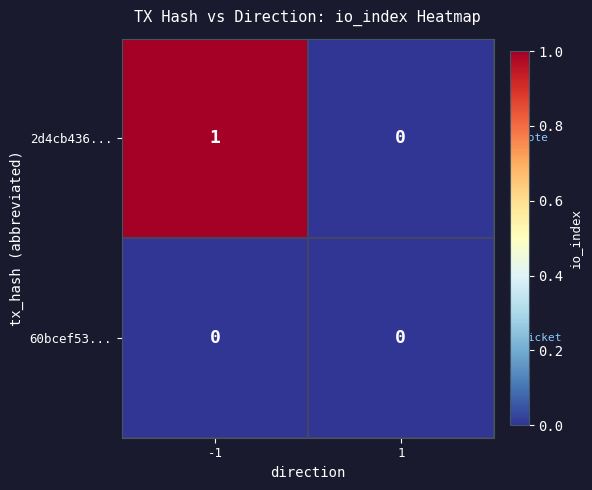

The value of 2d4cb436... at -1 is 1. True or false?

True